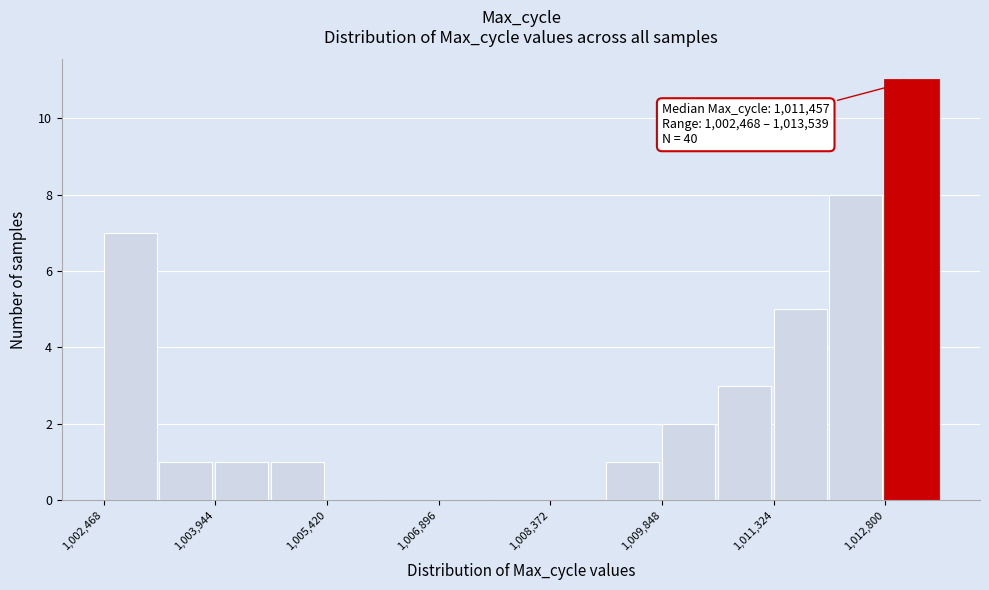

Around what value on the x-axis is the tallest bar? Give the approximate position of its centre, as read against the axis.

1013200